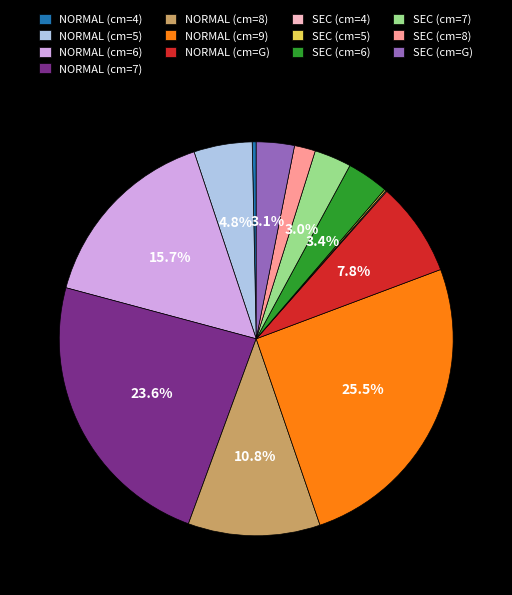

What portion of the pie excludes NORMAL (cm=6)?

84.3%